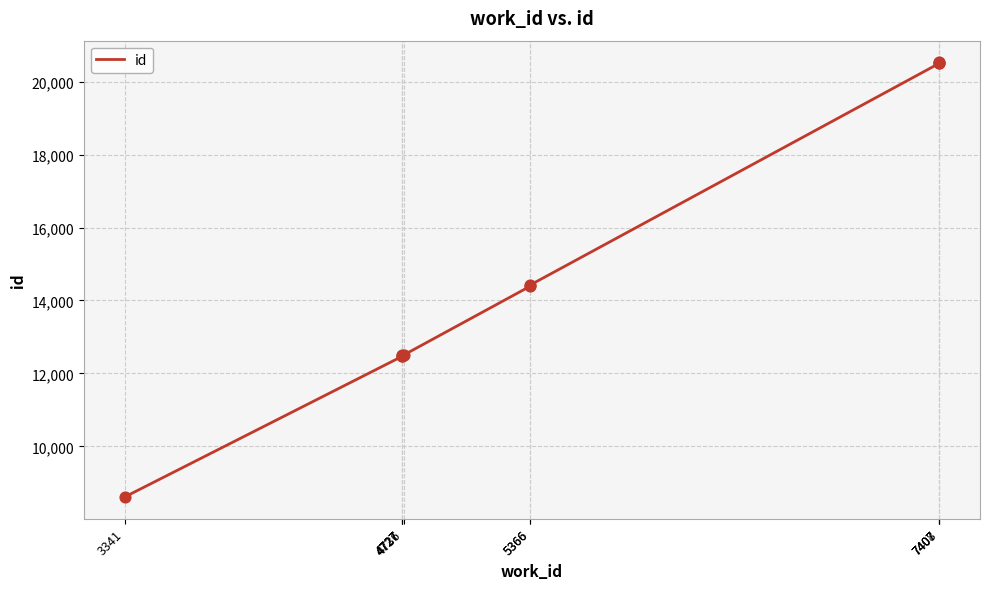

What is the change in value from 5366 to 7407?

+6076